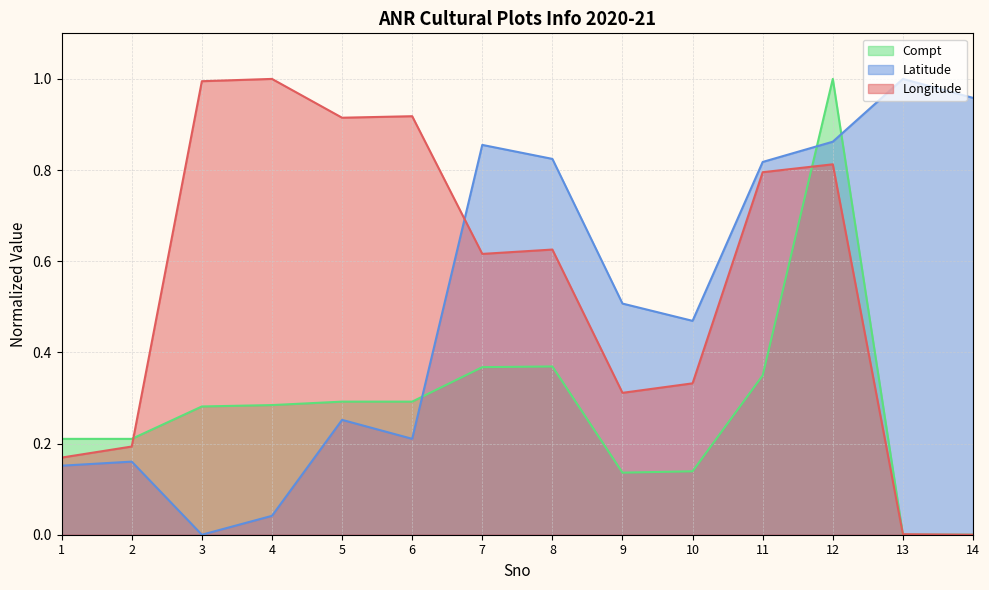

What is the approximate value of Compt at 6?

0.3